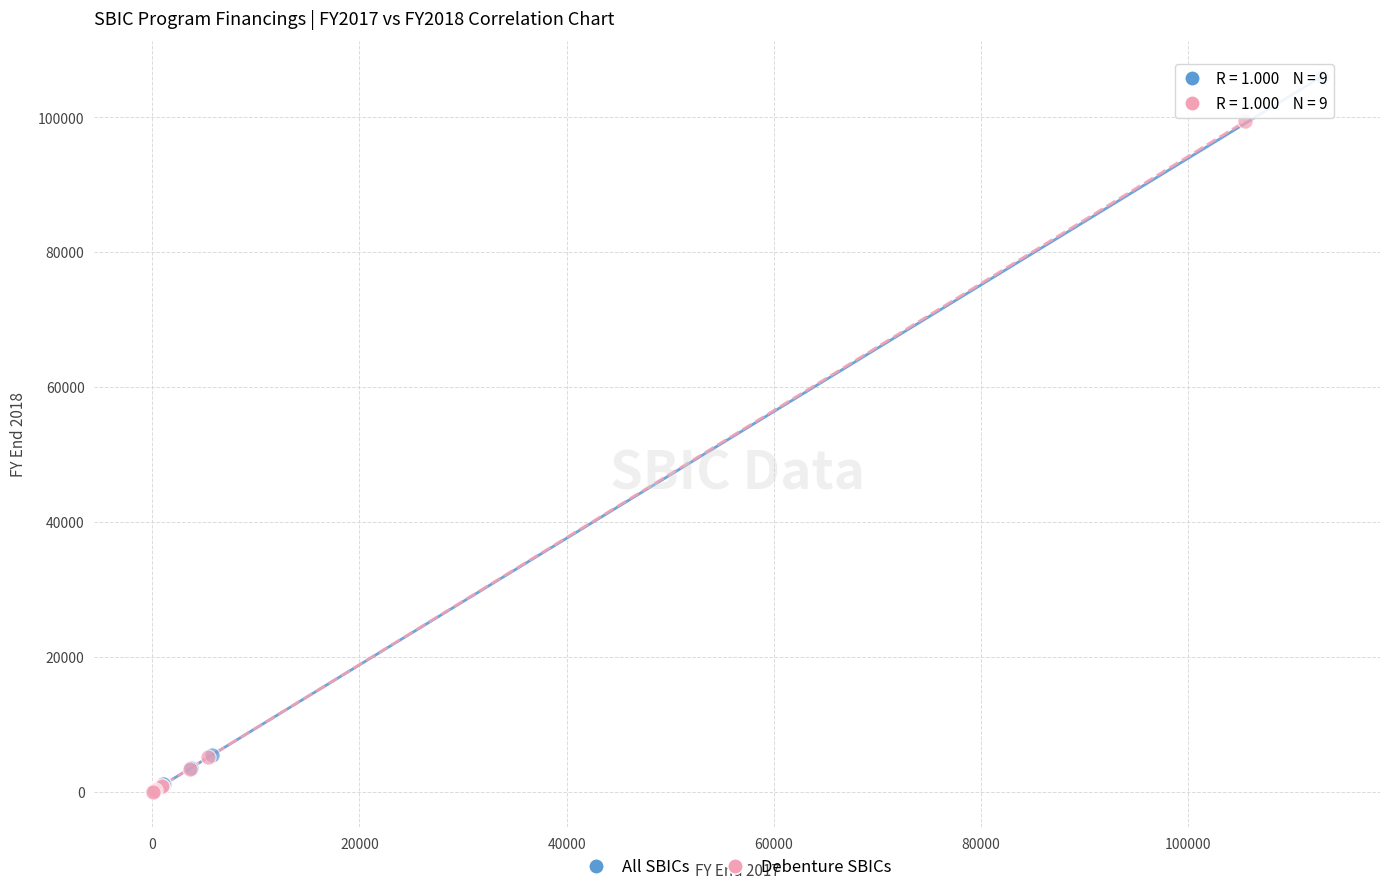

What are all the series names shown in the legend?

All SBICs, Debenture SBICs